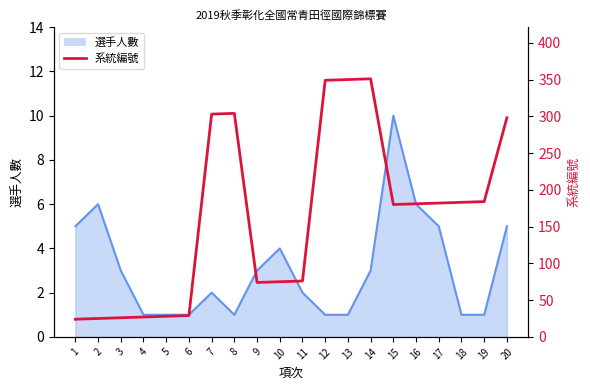

Where does the data first go above 181?

7